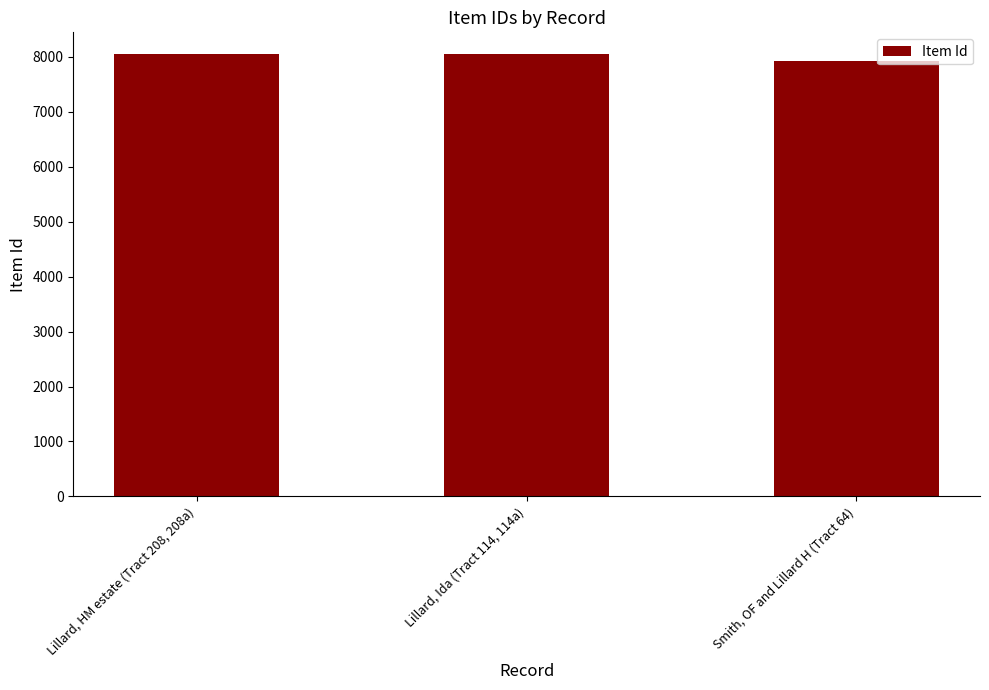

What is the difference between the maximum and minimum values?

114